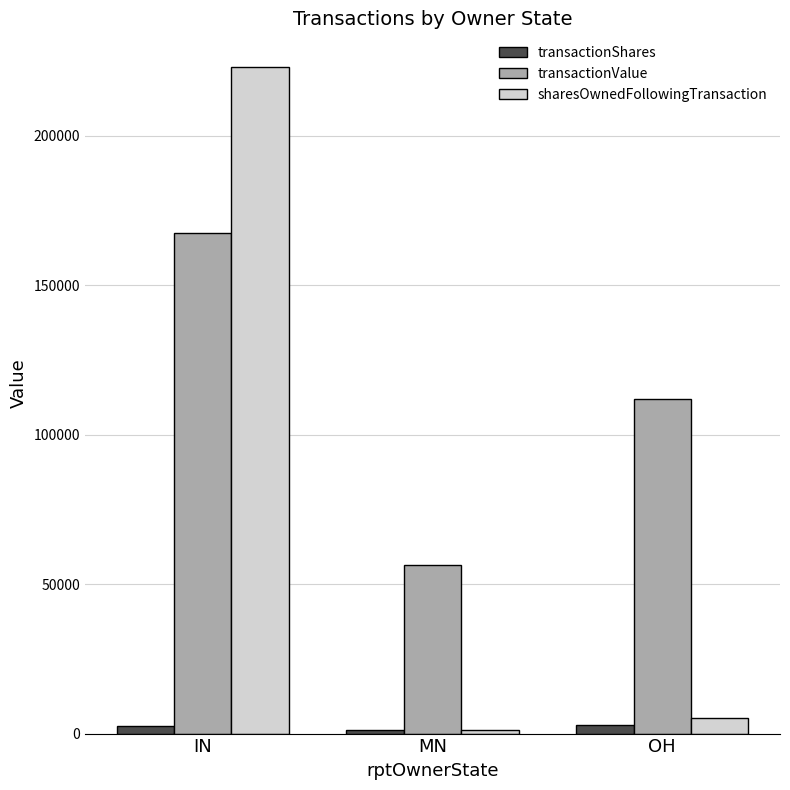

Which series has the largest total across all categories?

transactionValue